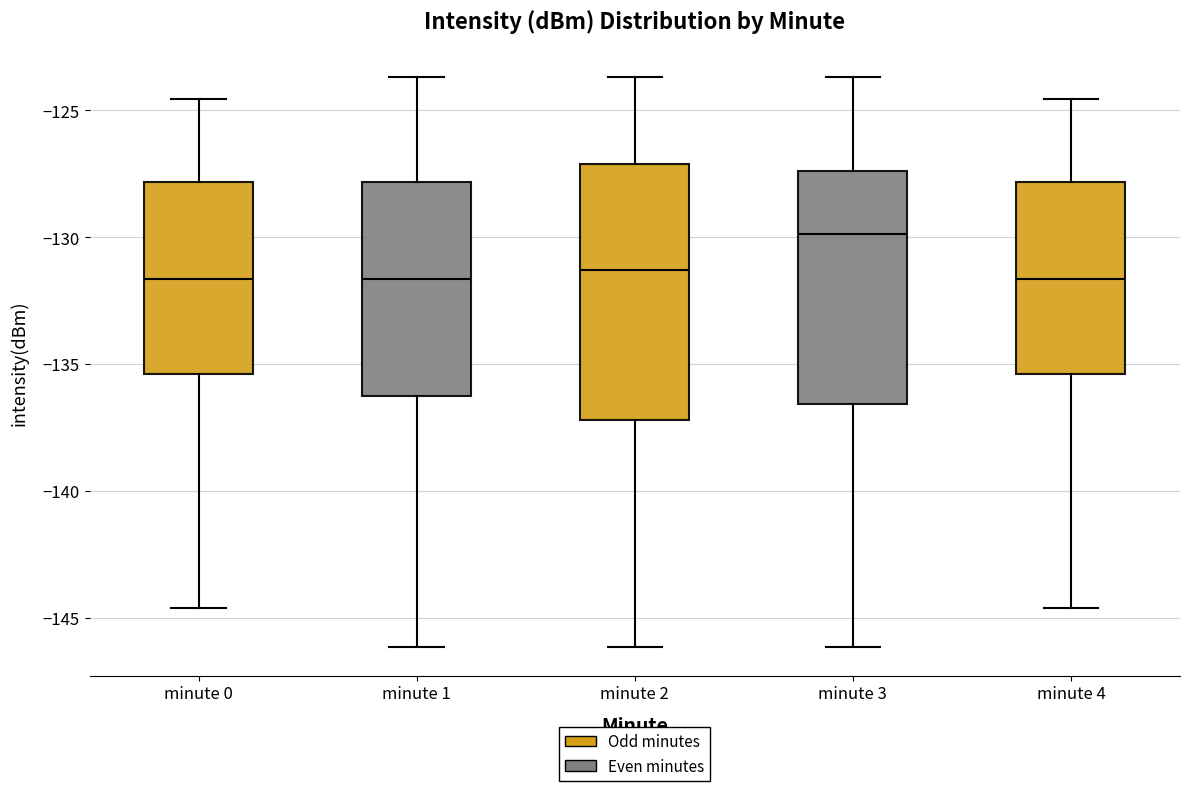

Reading left to right, read every box against the y-axis: the position of its median line, the range the box covers, and the ends of its whiskers. The values are not printed on the chart, so give them approximately, as read against the axis.

minute 0: median -131.5, box -135.5 to -128.0, whiskers -144.5 to -124.5
minute 1: median -131.5, box -136.5 to -128.0, whiskers -146.0 to -123.5
minute 2: median -131.5, box -137.0 to -127.0, whiskers -146.0 to -123.5
minute 3: median -130.0, box -136.5 to -127.5, whiskers -146.0 to -123.5
minute 4: median -131.5, box -135.5 to -128.0, whiskers -144.5 to -124.5